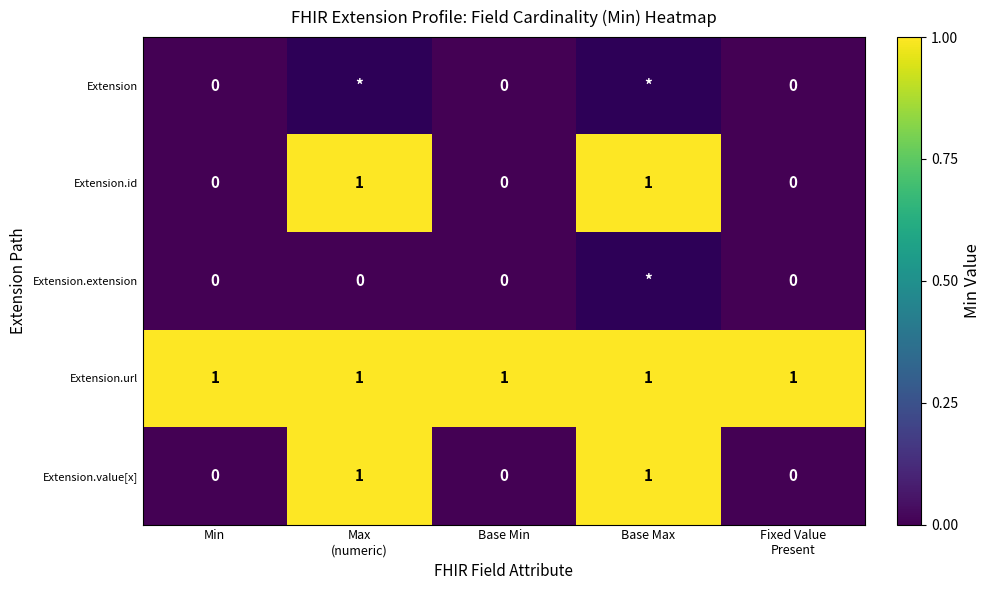

The value of Extension.url at Base Min is 1. True or false?

True